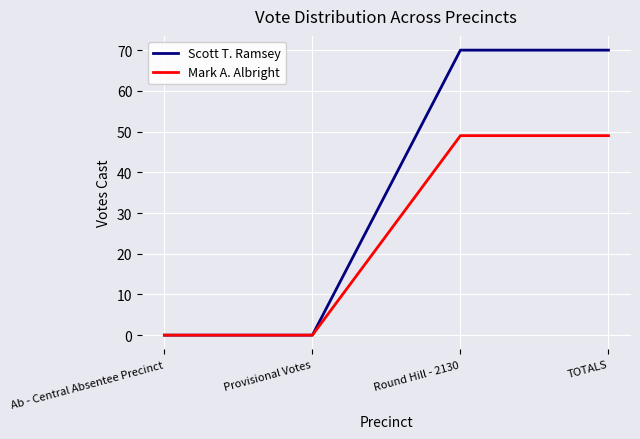

What is the average value of the Scott T. Ramsey series?

35